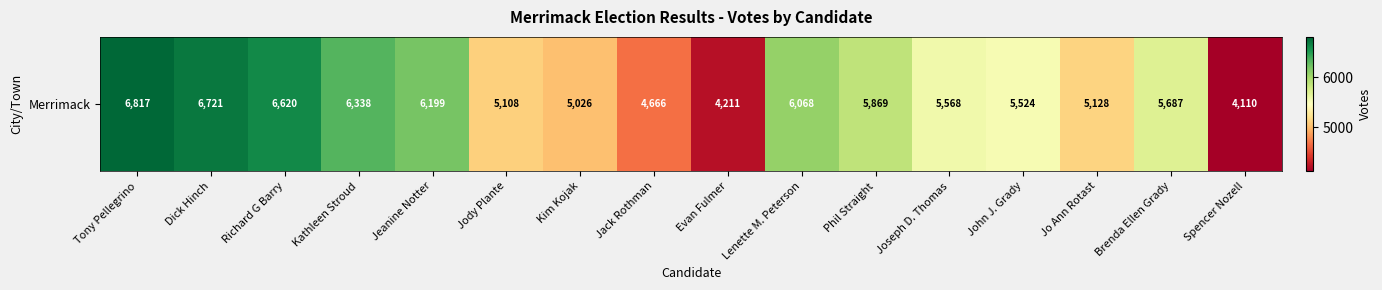

Rank the categories by value from highest to lowest.

Tony Pellegrino, Dick Hinch, Richard G Barry, Kathleen Stroud, Jeanine Notter, Lenette M. Peterson, Phil Straight, Brenda Ellen Grady, Joseph D. Thomas, John J. Grady, Jo Ann Rotast, Jody Plante, Kim Kojak, Jack Rothman, Evan Fulmer, Spencer Nozell